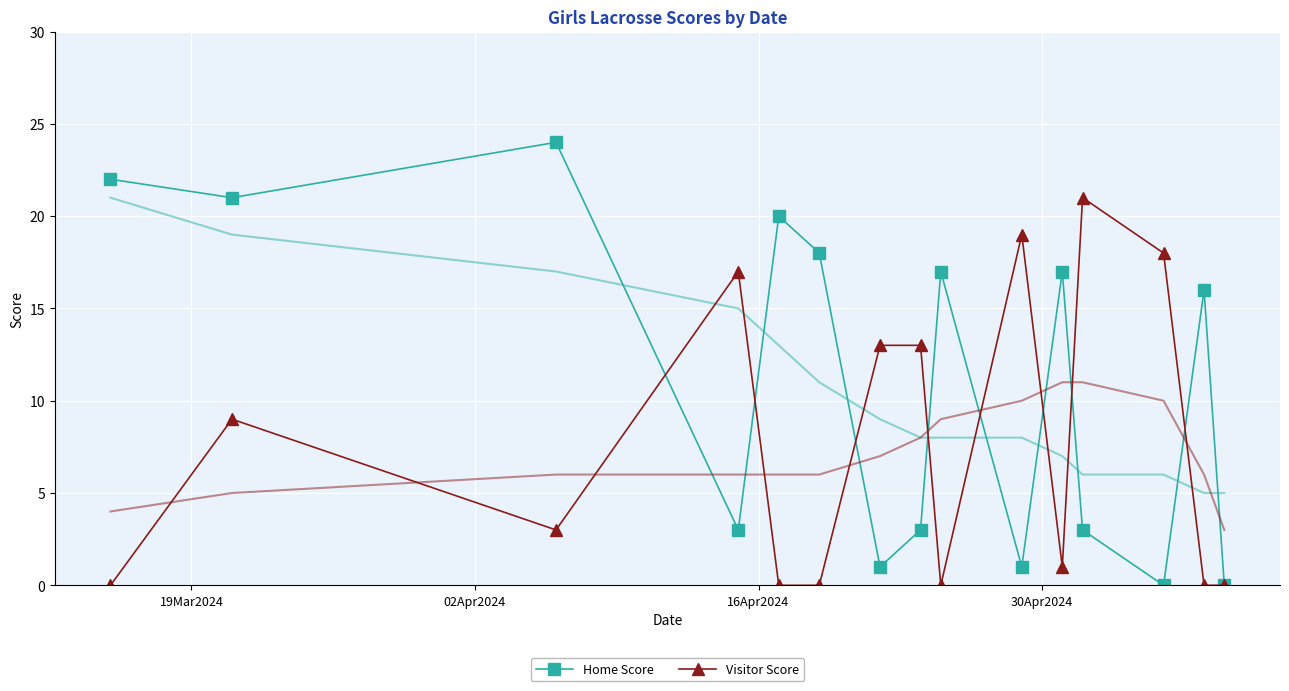

Reading right to left, extract all data points from this chart.

Home Score: 0	16	0	3	17	1	17	3	1	18	20	3	24	21	22
Visitor Score: 0	0	18	21	1	19	0	13	13	0	0	17	3	9	0